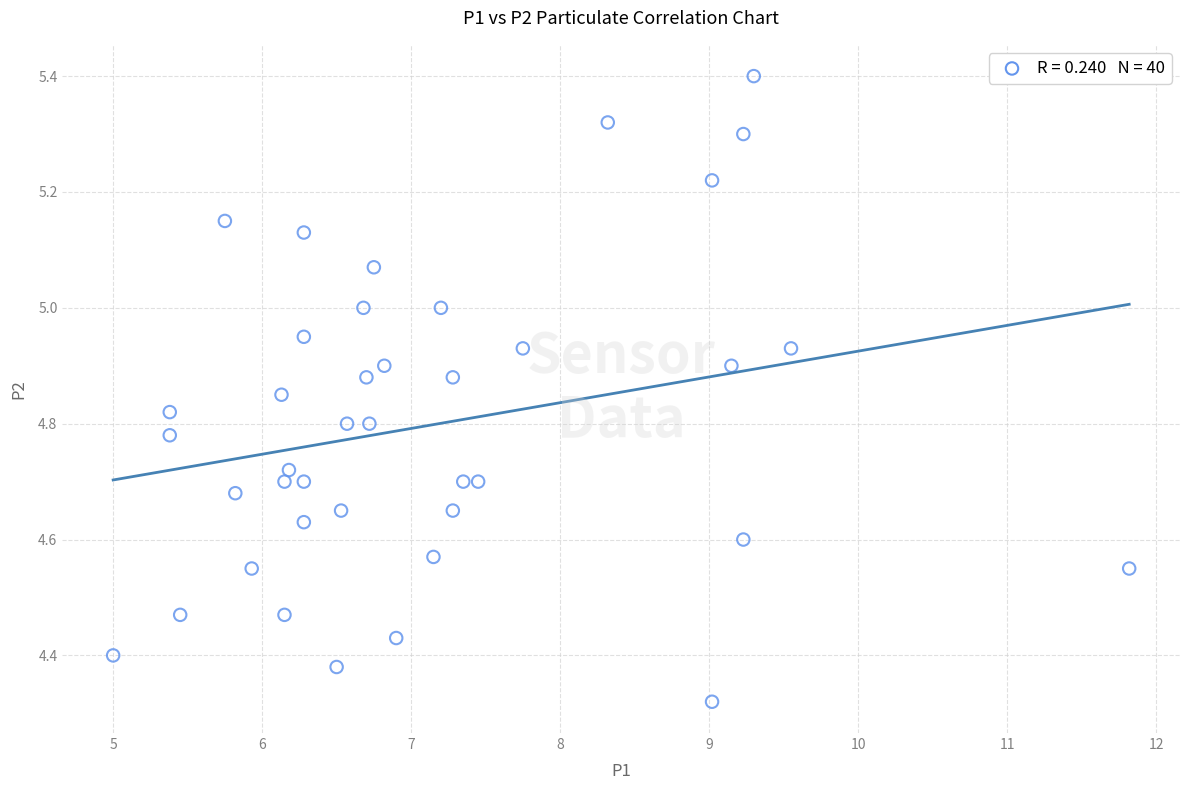

What is the range of Y values (max minus min)?

1.1